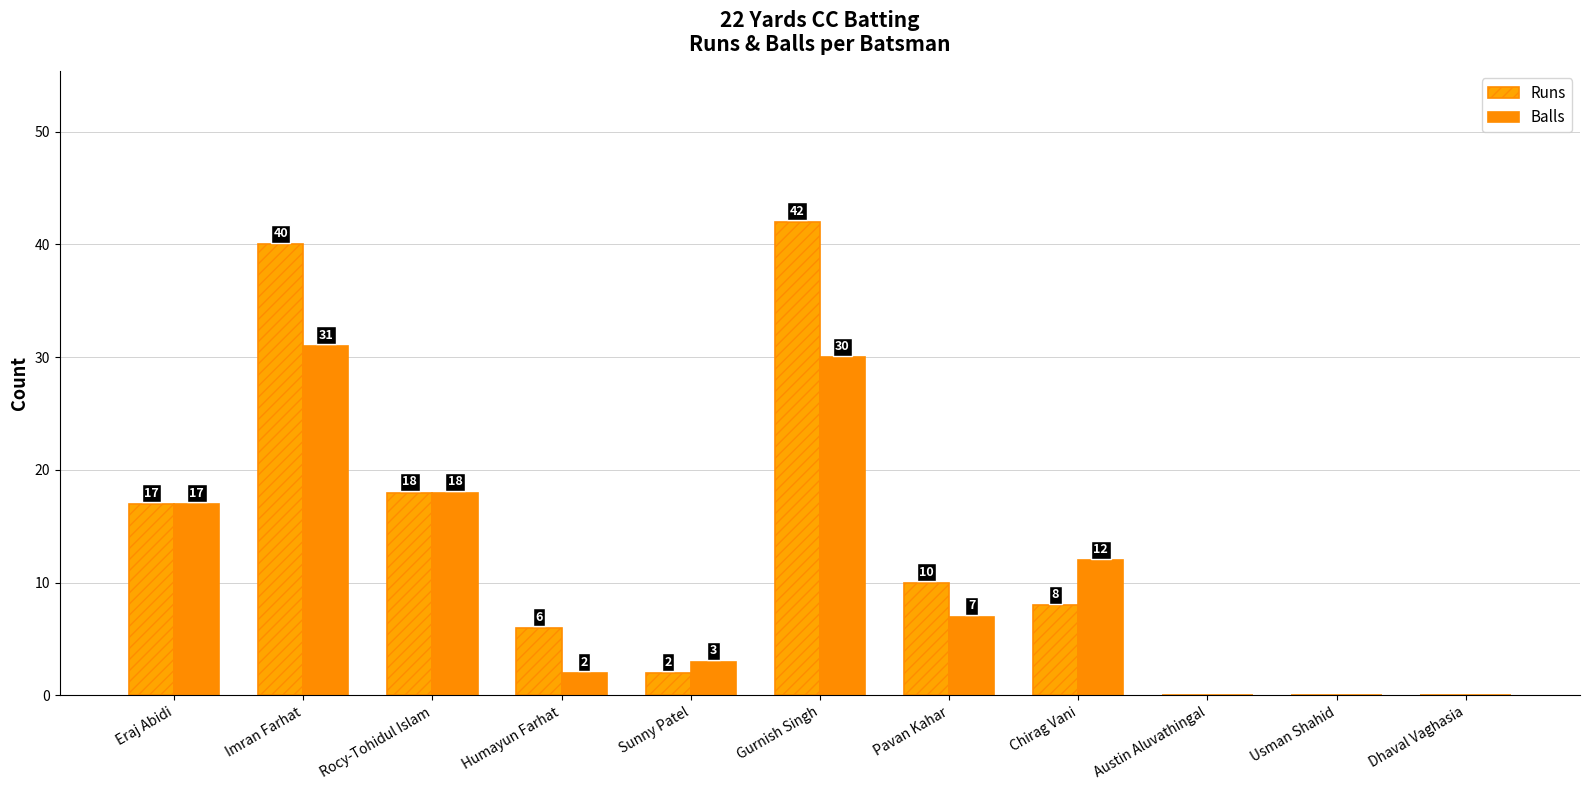

At which label does Balls first exceed 7?

Eraj Abidi